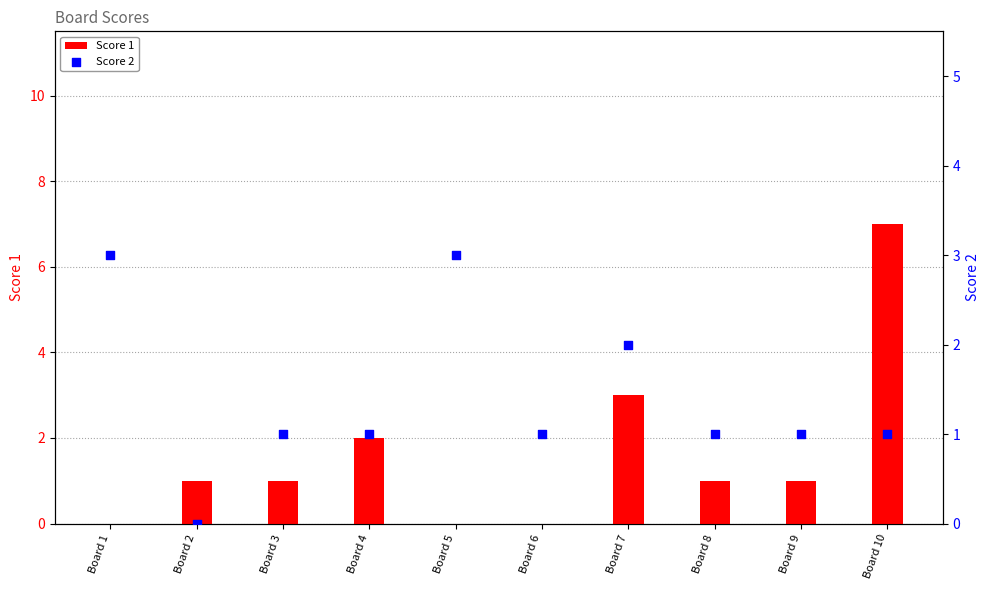

Which series reaches the minimum Y coordinate?

Score 1